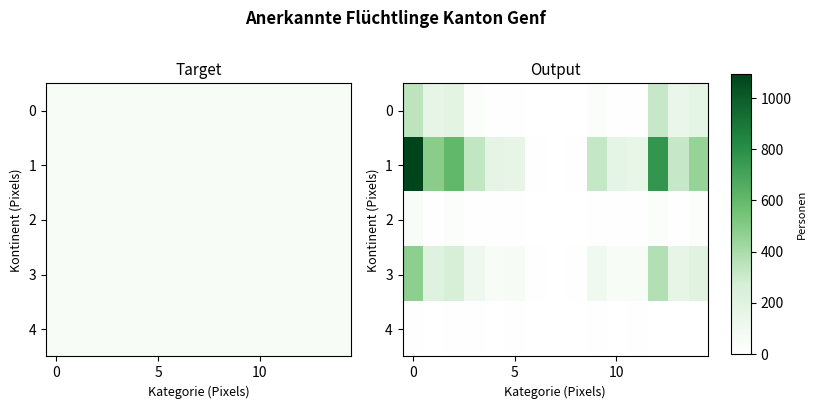

List the series in order of their peak value, lowest first.

4, 2, 0, 3, 1